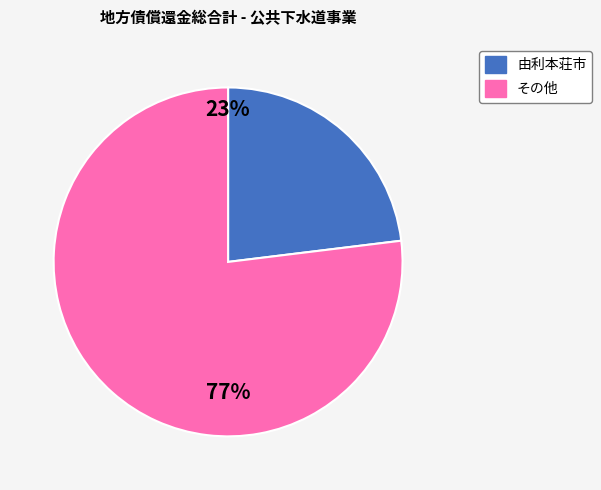

Does any single category account for the majority?

Yes